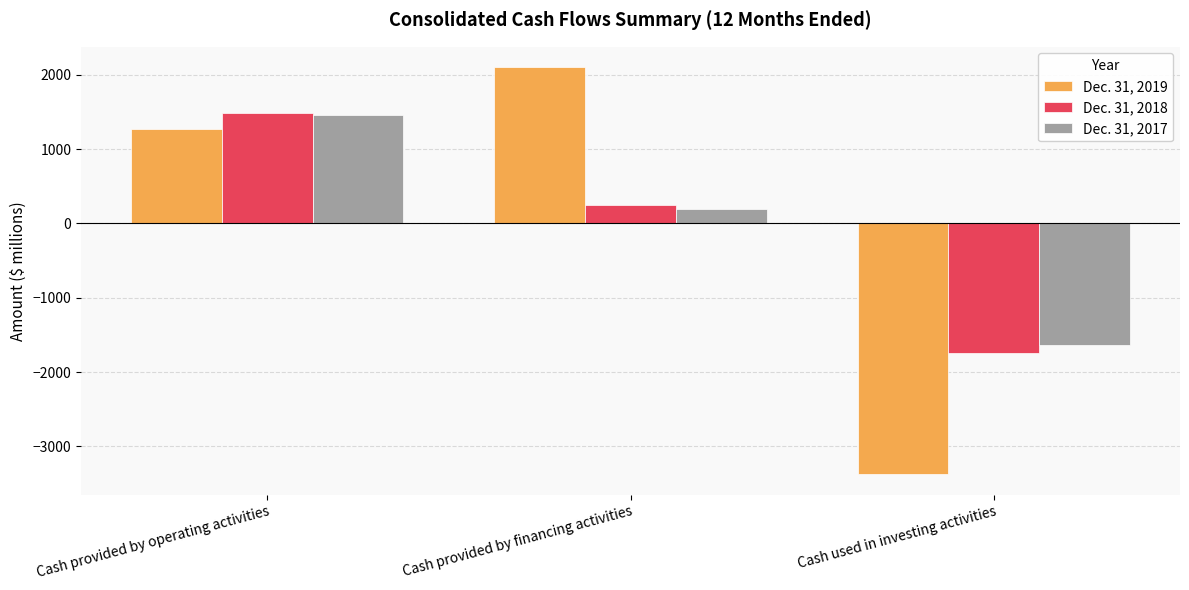

What is the label of the 2nd bar from the left?

Cash provided by financing activities